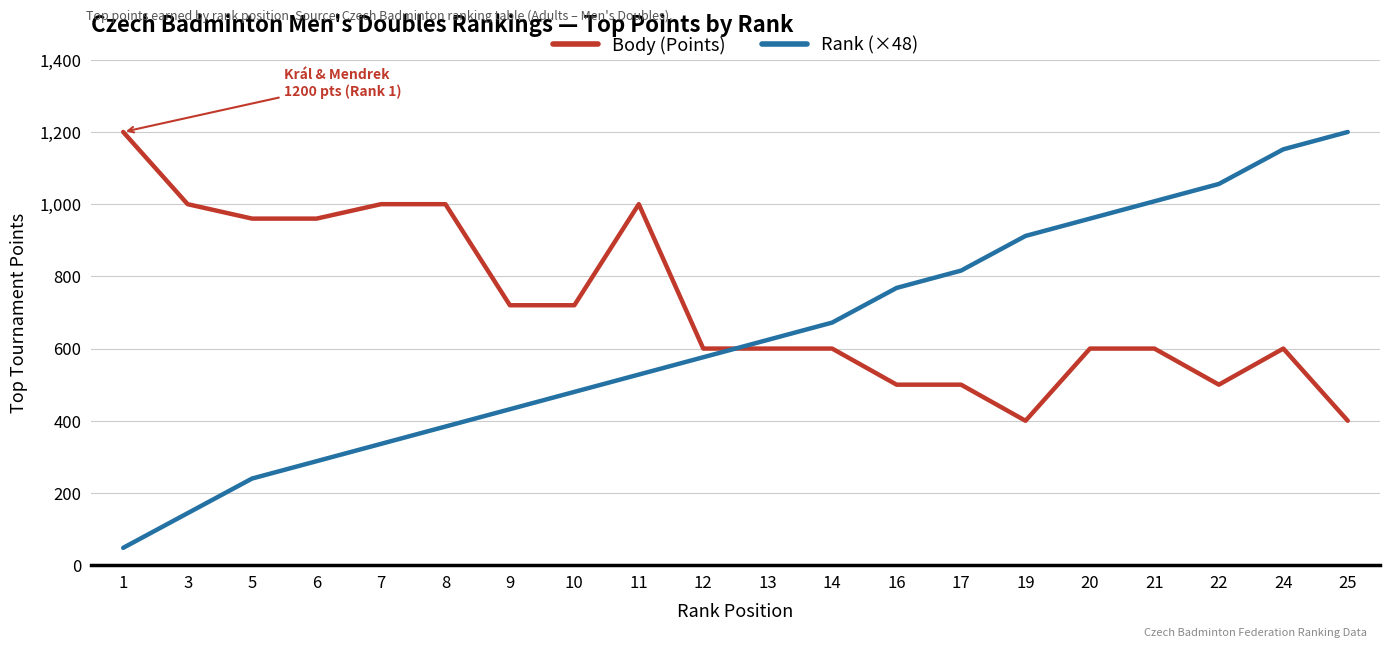

True or false: Body (Points) has a value of 660 at 25.

False